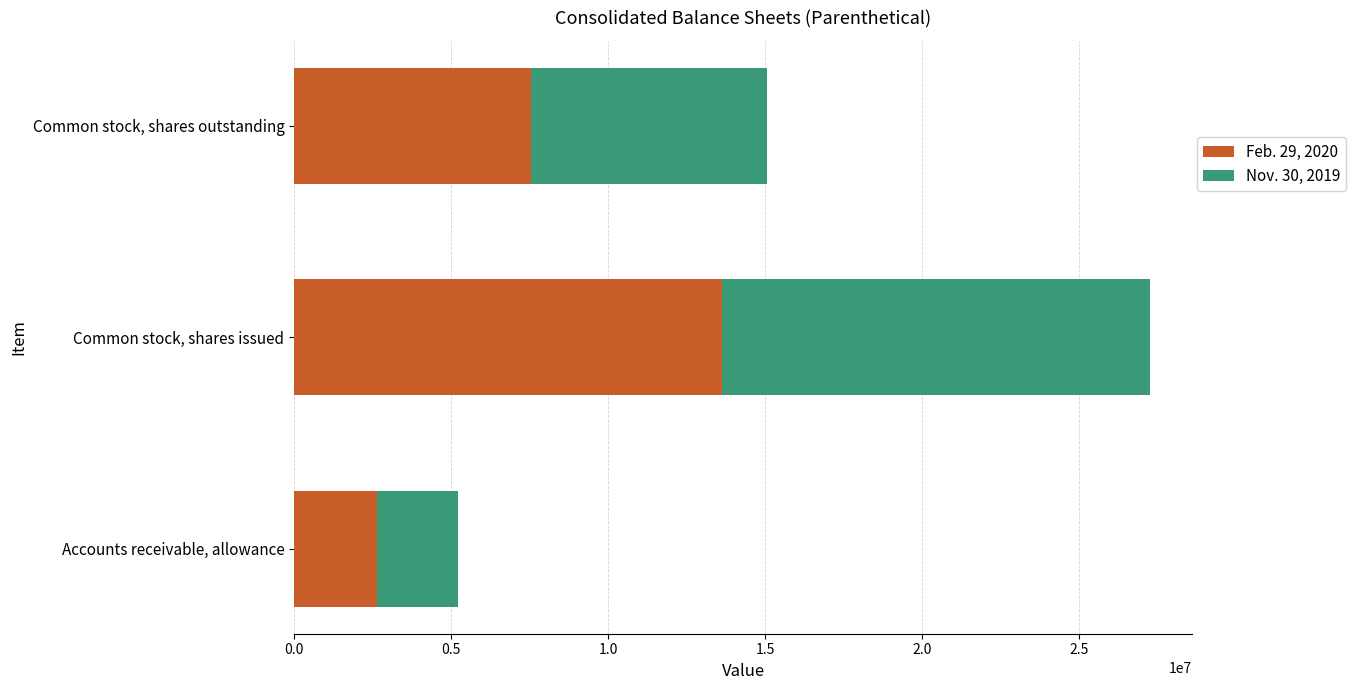

The Feb. 29, 2020 series shows 7914832 at Common stock, shares issued. True or false?

False